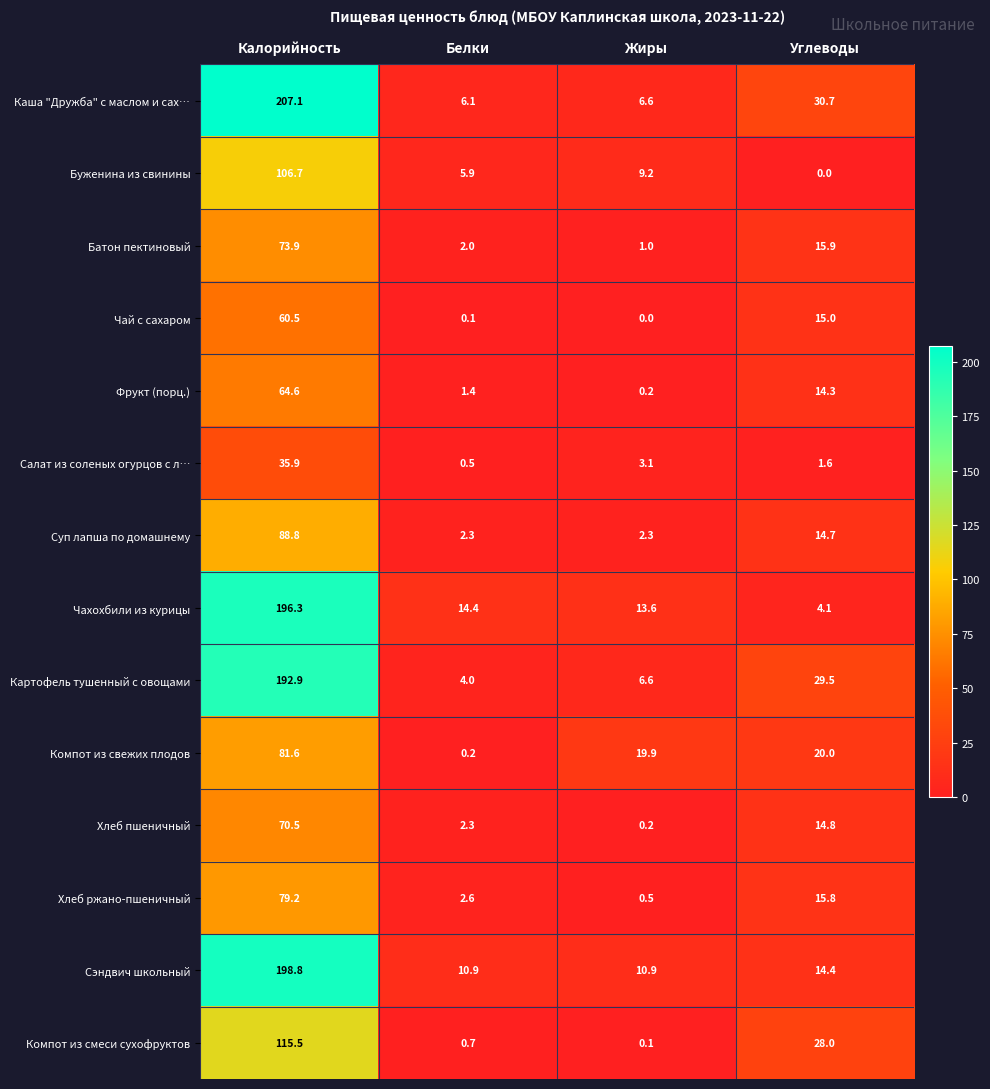

Rank the categories by Компот из смеси сухофруктов value from lowest to highest.

Жиры, Белки, Углеводы, Калорийность